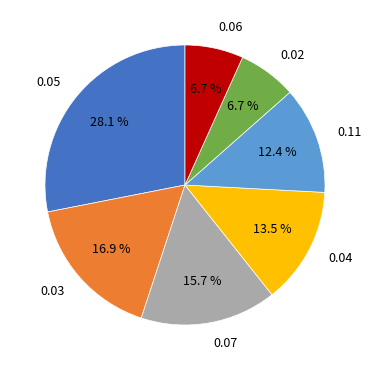

How many slices are in this pie chart?

7